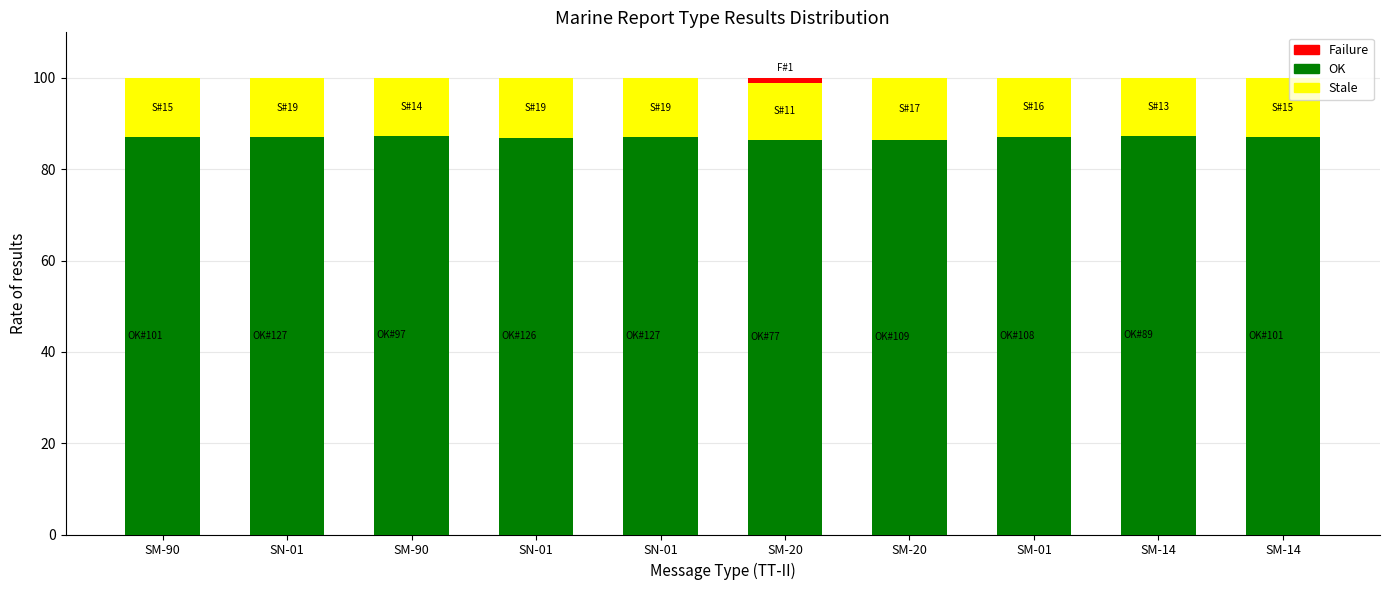

Does the chart contain stacked bars?

Yes